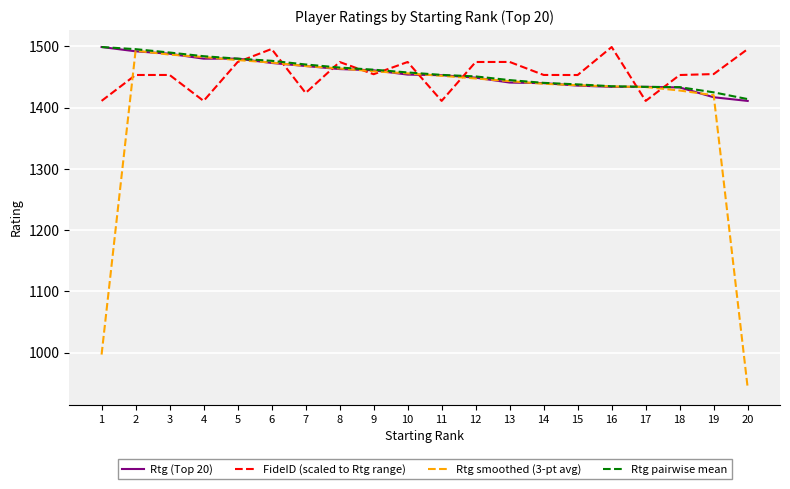

What is the total value across all series at 4?

5857.7